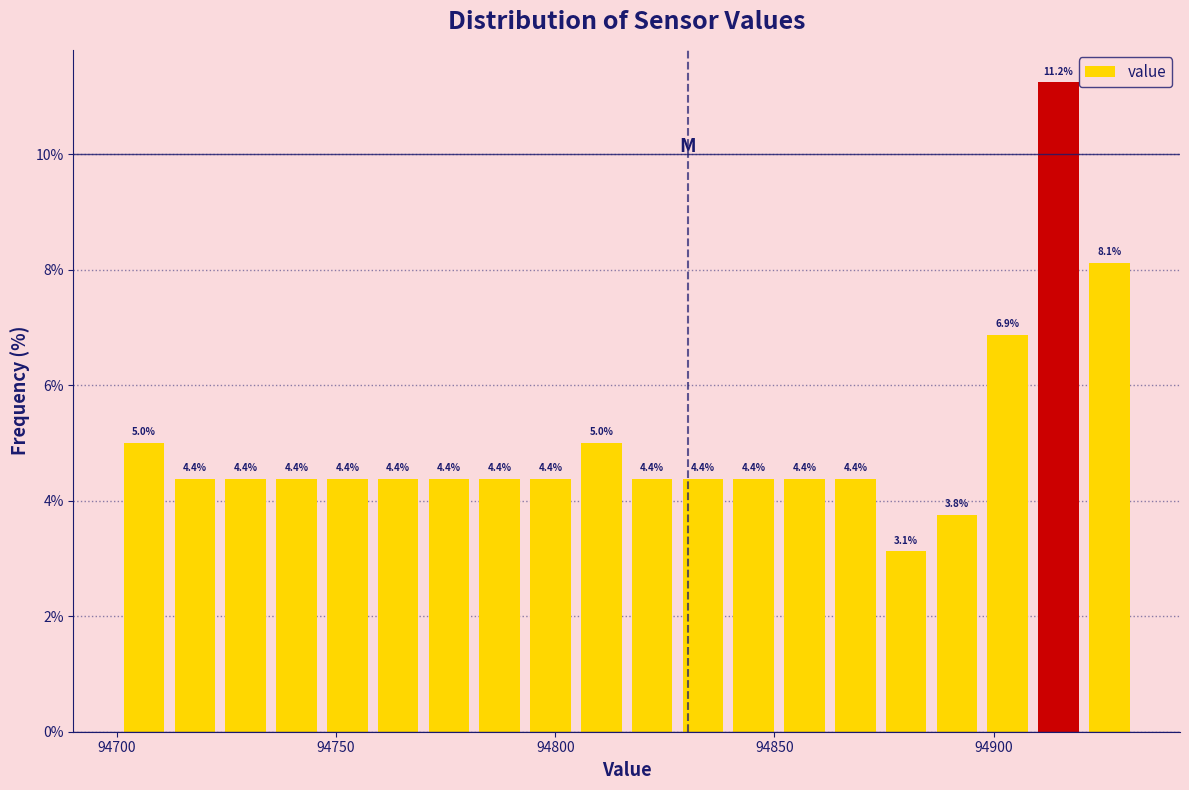

Read against the x-axis, roughly where is the centre of the tallest bar?

94915